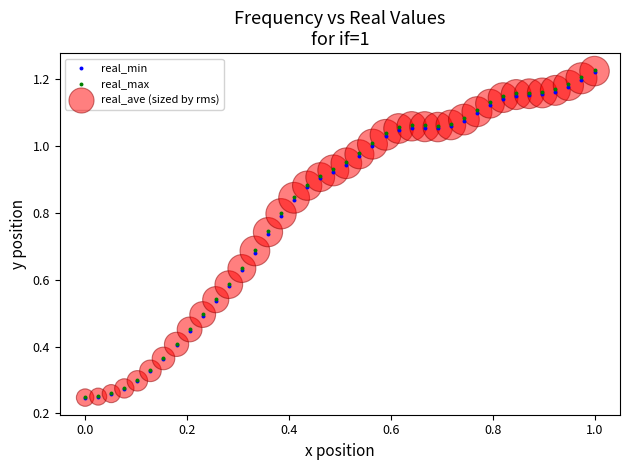

What are all the series names shown in the legend?

real_min, real_max, real_ave (sized by rms)